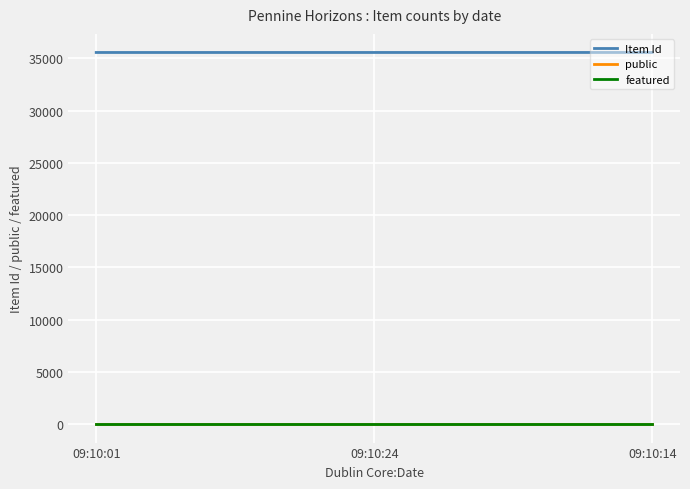

Which series has the largest total across all categories?

Item Id